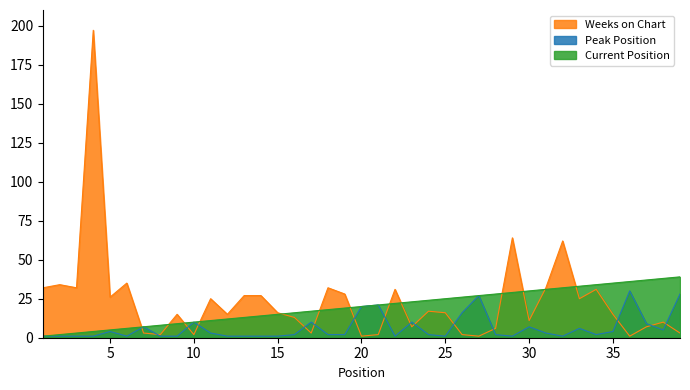

Rank the series by their average value, from lowest to highest.

Peak Position, Current Position, Weeks on Chart